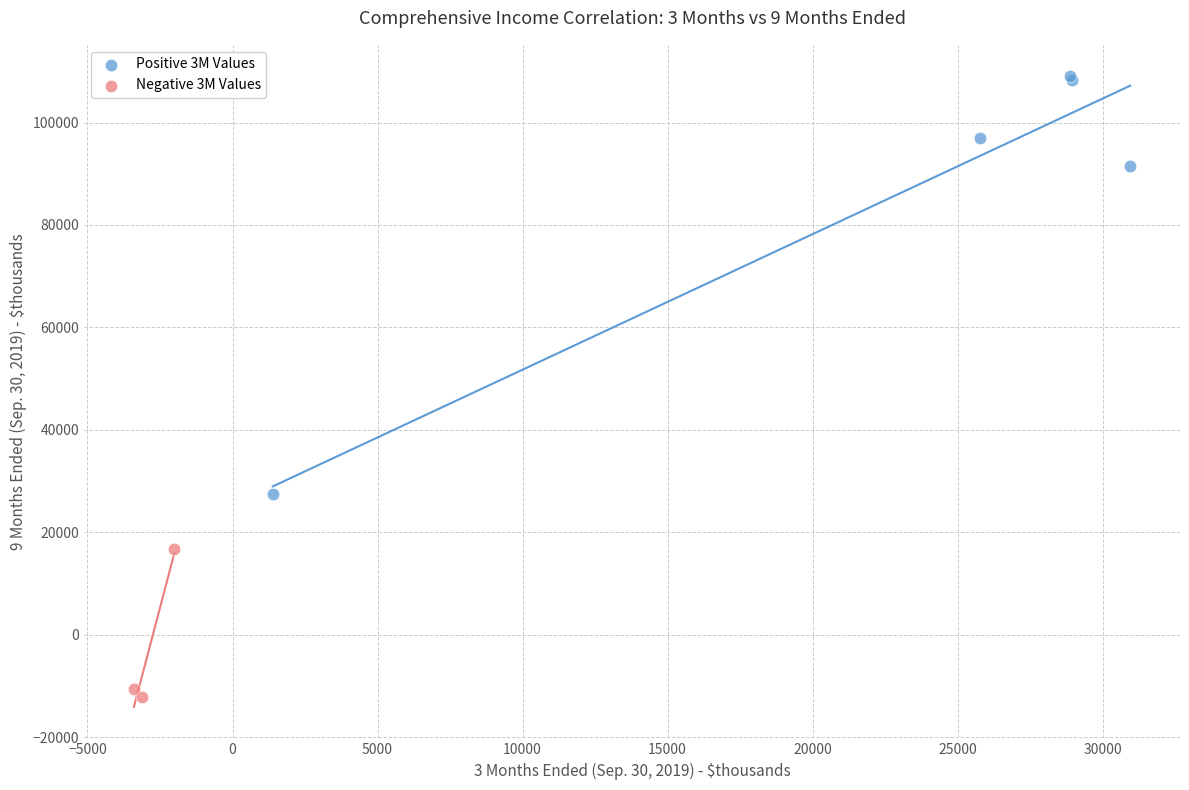

Which series contains the lowest Y value?

Negative 3M Values